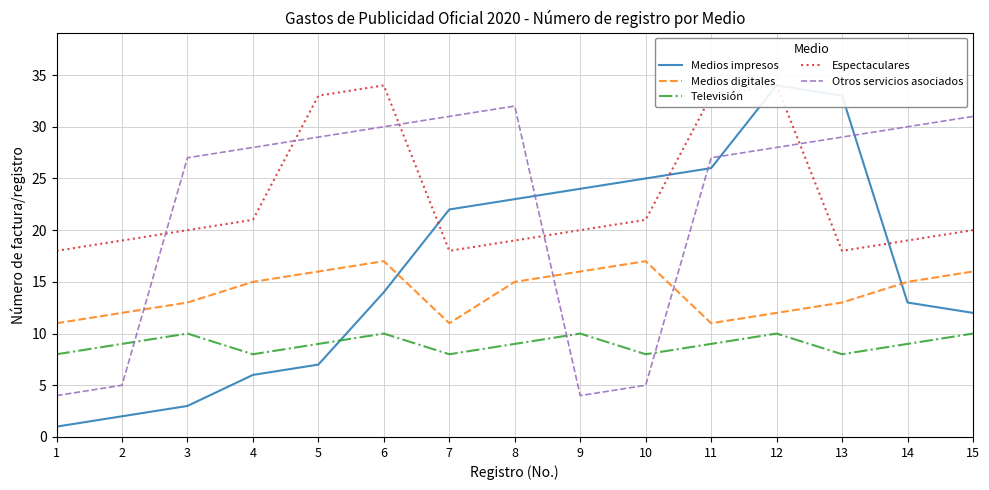

Rank the series at 14 from highest to lowest value.

Otros servicios asociados, Espectaculares, Medios digitales, Medios impresos, Televisión